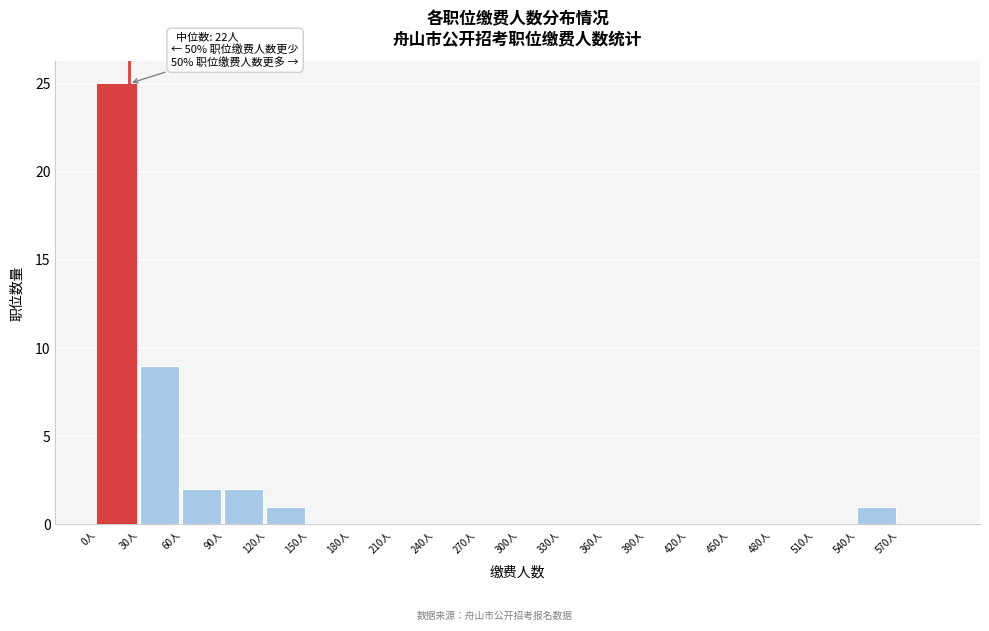

Which range on the x-axis has the tallest bar?

0 to 30